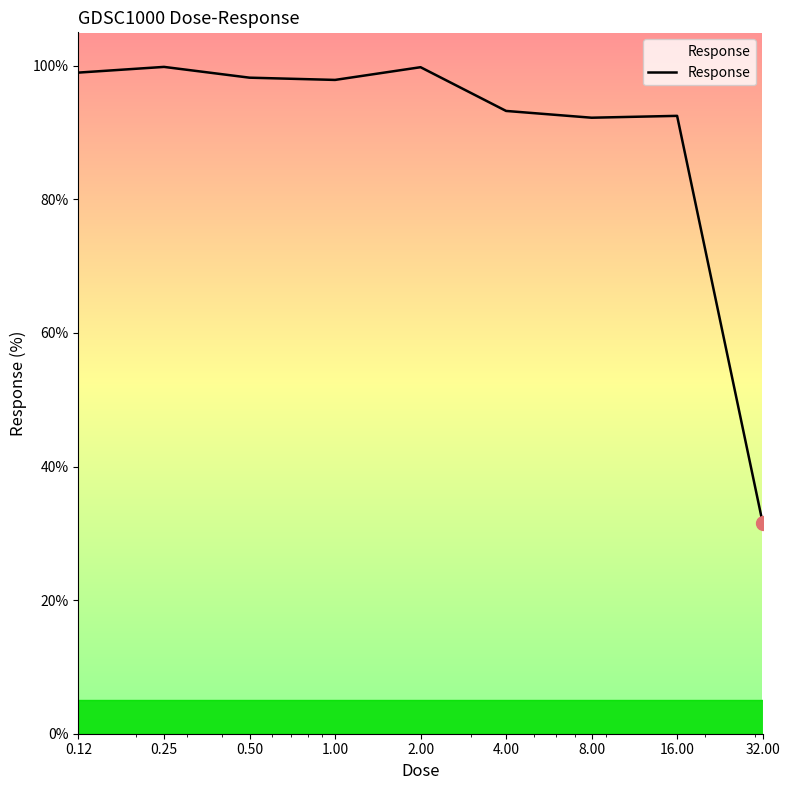

What is the difference between the maximum and minimum values?

68.2